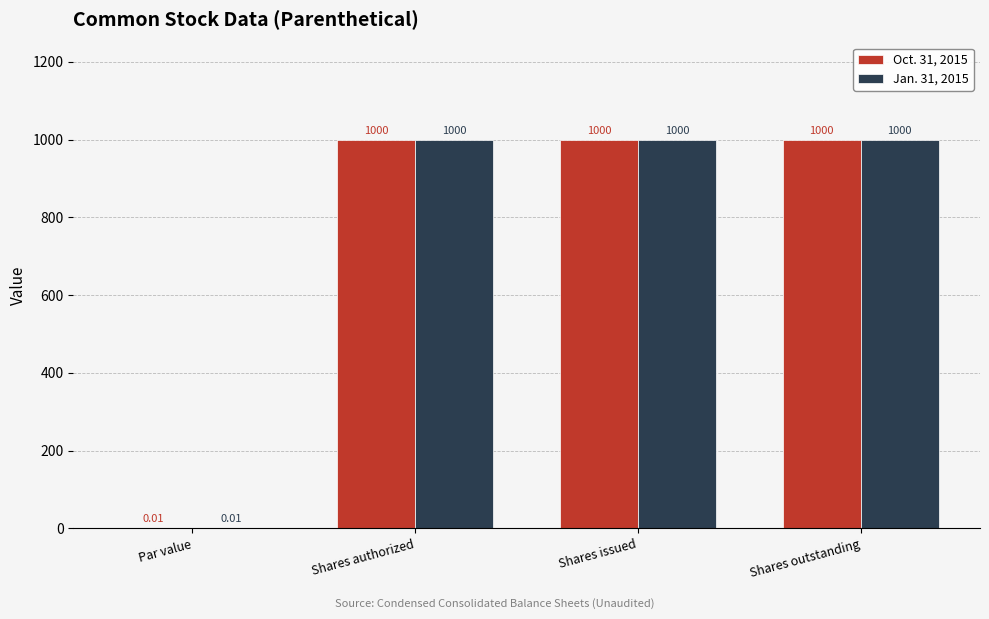

Read the Jan. 31, 2015 value at Shares outstanding.

1000.0